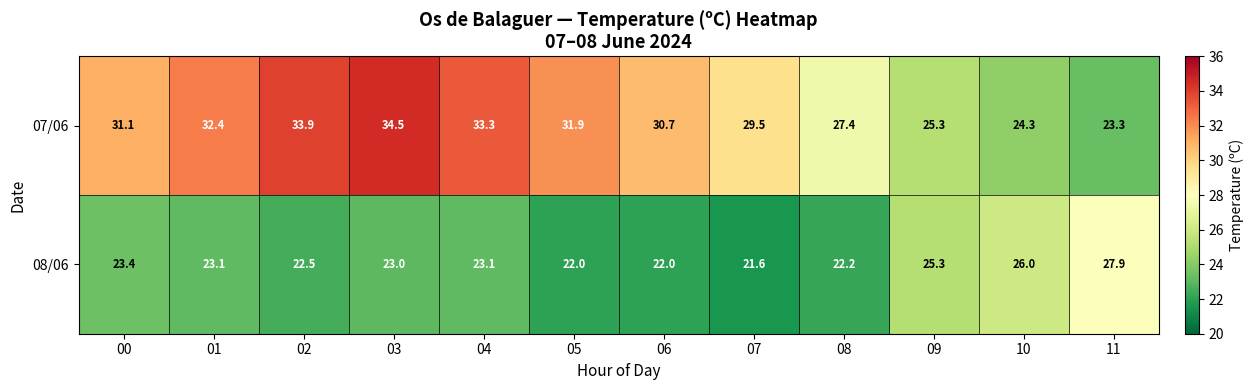

Reading left to right, list all the values displayed in this chart.

07/06: 31.1	32.4	33.9	34.5	33.3	31.9	30.7	29.5	27.4	25.3	24.3	23.3
08/06: 23.4	23.1	22.5	23.0	23.1	22.0	22.0	21.6	22.2	25.3	26.0	27.9